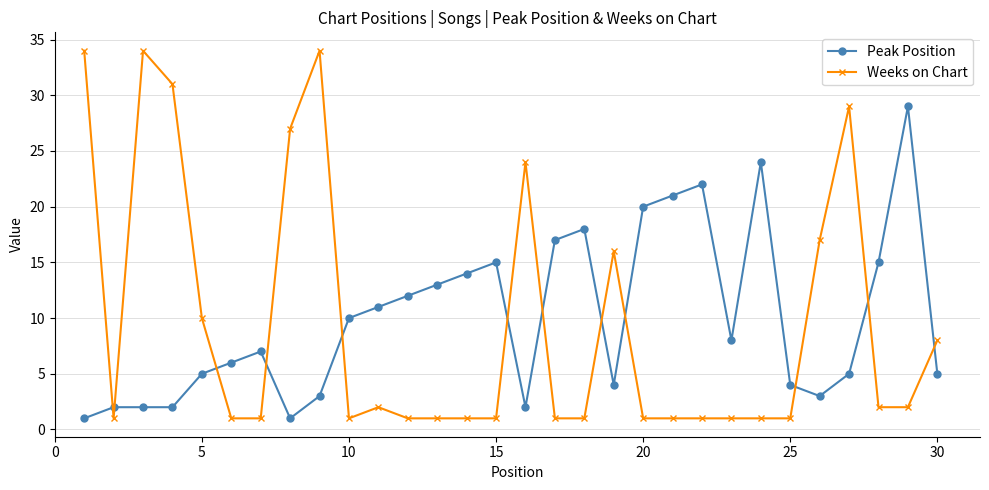

Reading left to right, what are all the values shown in this chart?

Peak Position: 1	2	2	2	5	6	7	1	3	10	11	12	13	14	15	2	17	18	4	20	21	22	8	24	4	3	5	15	29	5
Weeks on Chart: 34	1	34	31	10	1	1	27	34	1	2	1	1	1	1	24	1	1	16	1	1	1	1	1	1	17	29	2	2	8